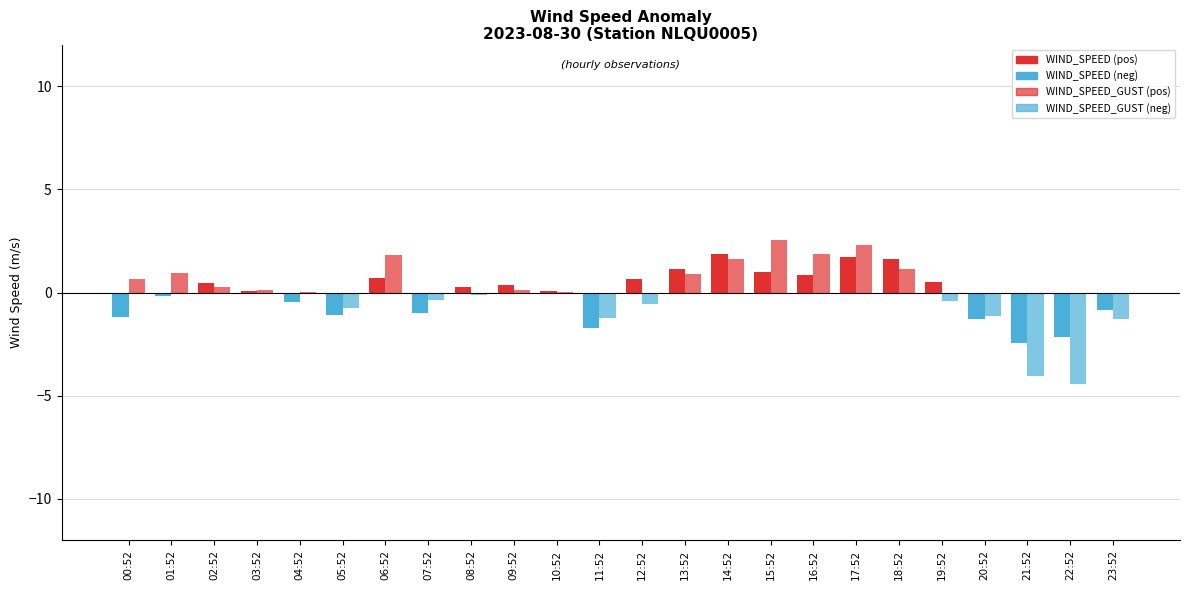

The WIND_SPEED series shows 1.6 at 18:52. True or false?

True